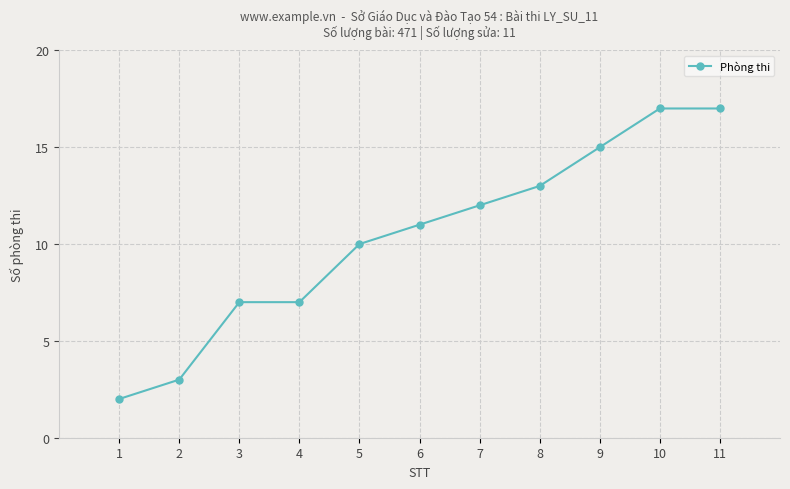

At which category does the chart reach its minimum across all series?

1